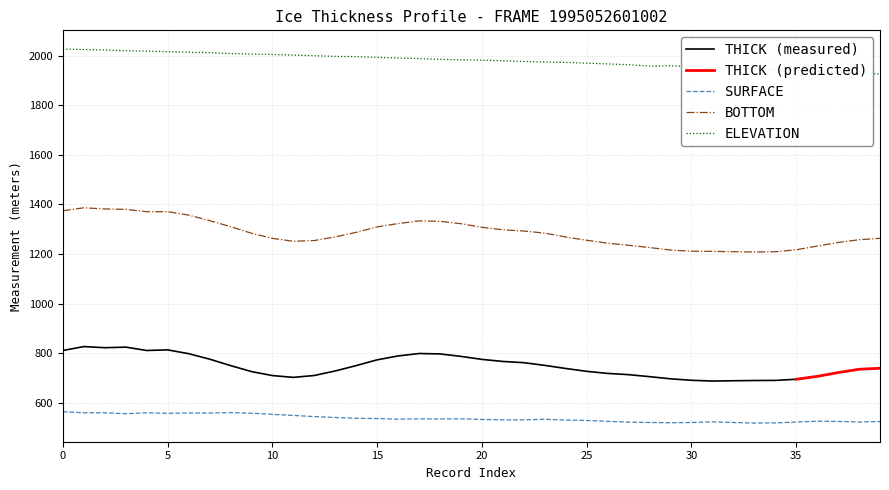

In SURFACE, how many points are higher than both neighbors (excluding endpoints)?

8